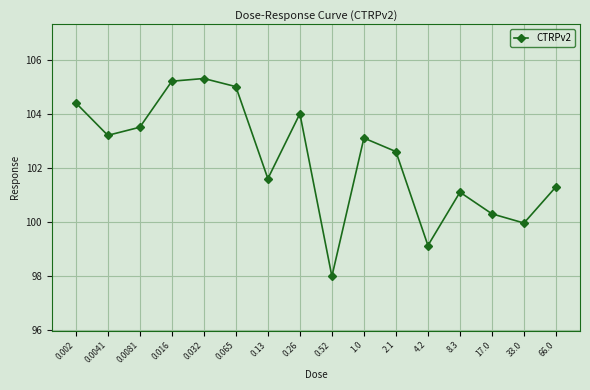

The value at 0.065 is 105.0. True or false?

True